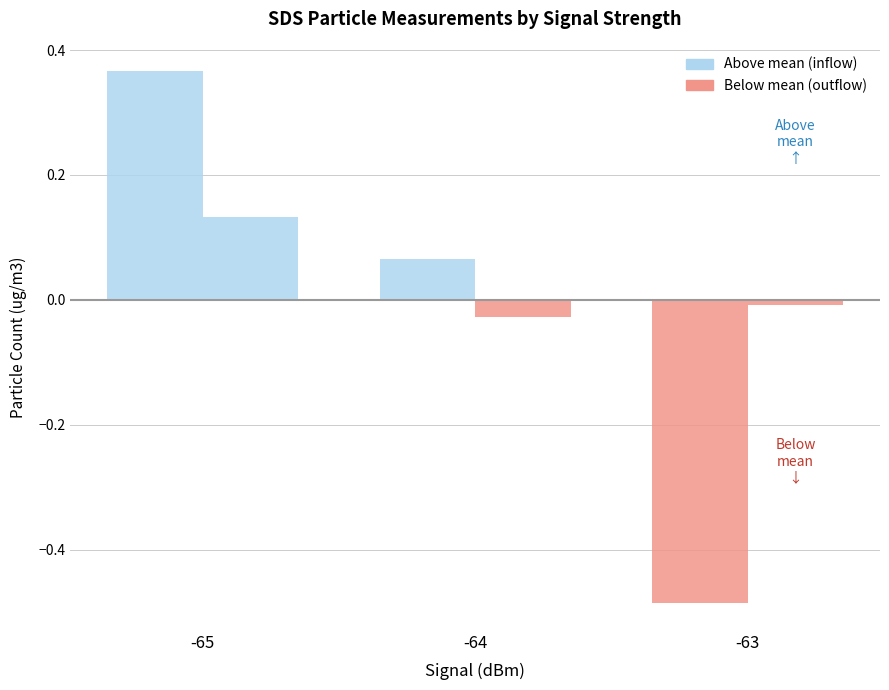

How many series are shown in this chart?

2